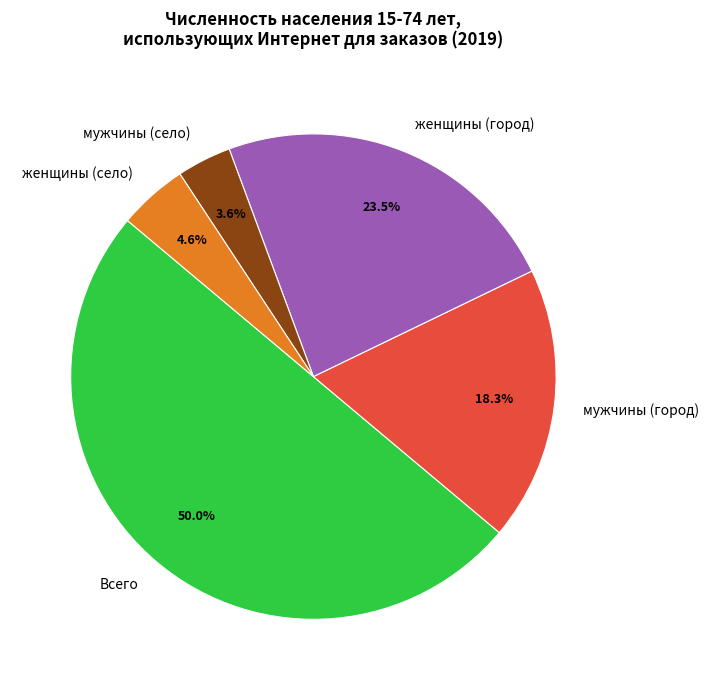

Is женщины (село) the majority of the pie?

No